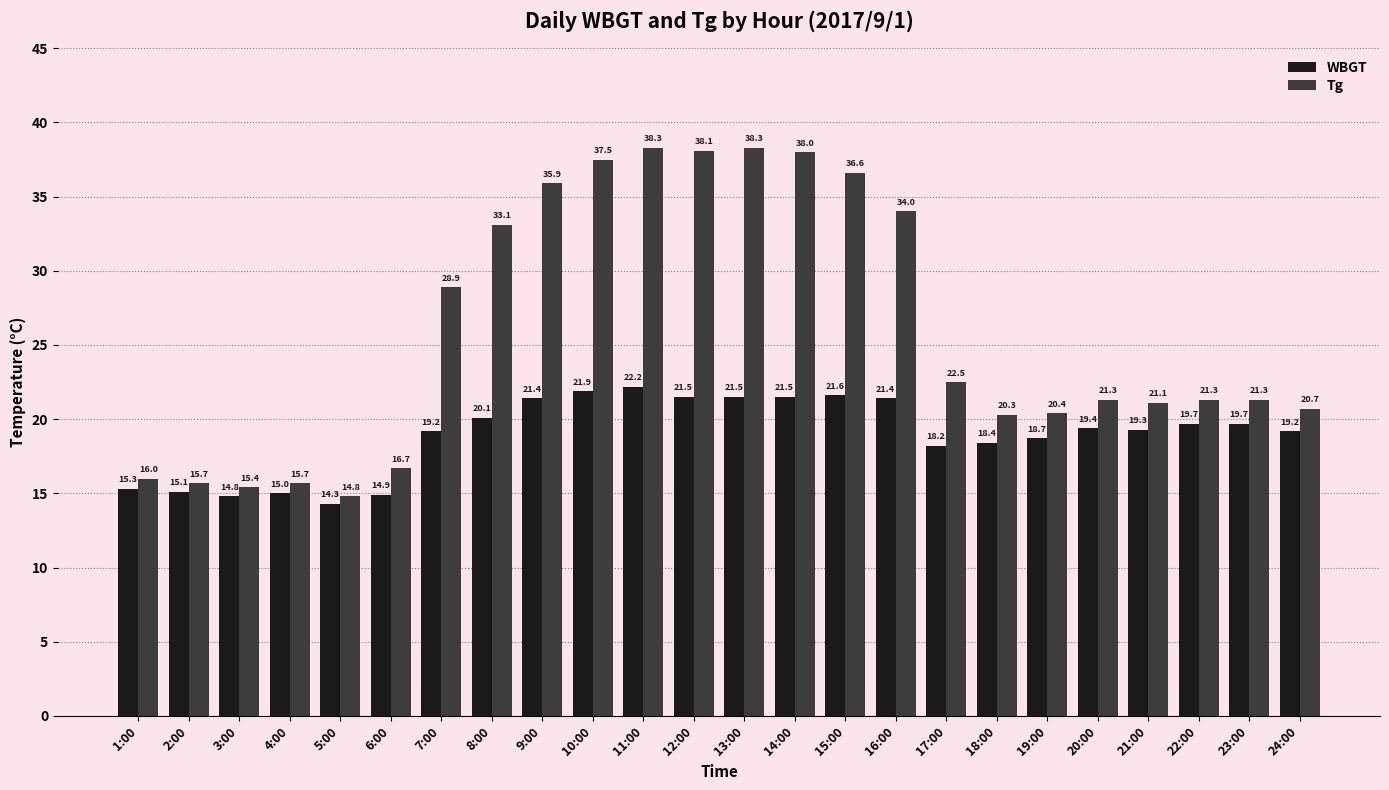

Between 14:00 and 17:00, which series saw the biggest shift?

Tg